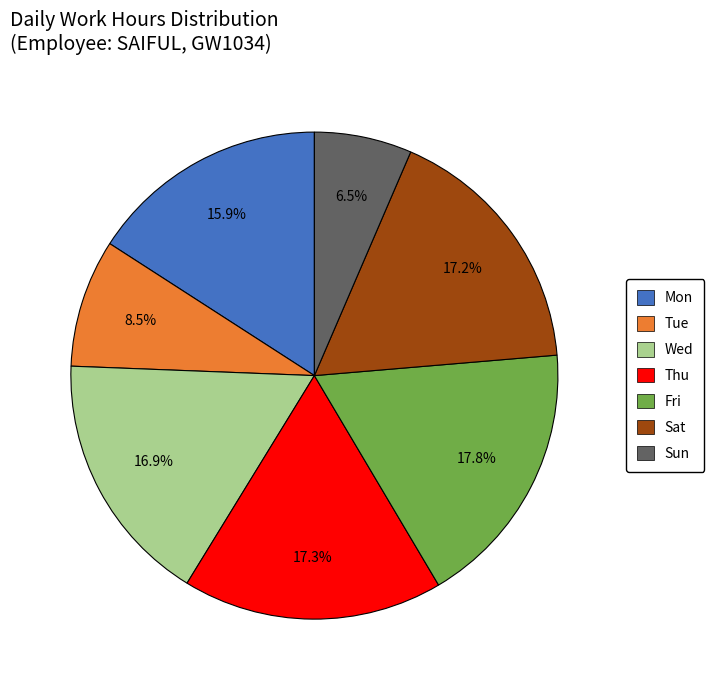

To the nearest percent, what is the average slice percentage?

14%